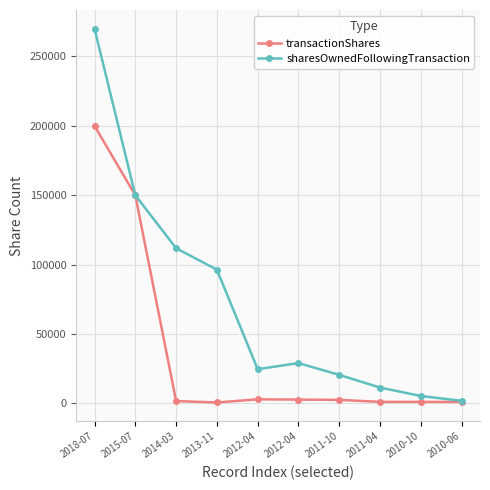

At which category does sharesOwnedFollowingTransaction reach its first local peak?

2012-04